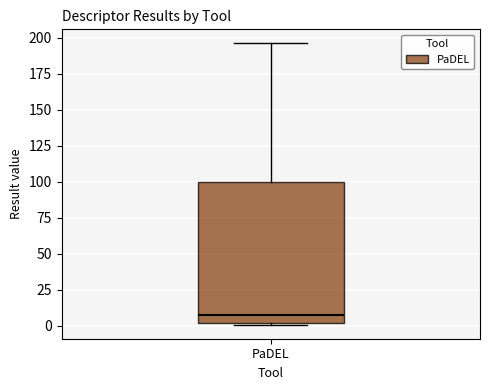

Read this box plot against the y-axis: the position of the median line, the range covered by the box, and the ends of both whiskers. The values are not printed on the chart, so give them approximately, as read against the axis.

median 5, box 0 to 100, whiskers 0 to 195